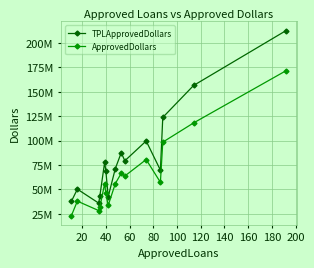

Does the chart have visible grid lines?

Yes